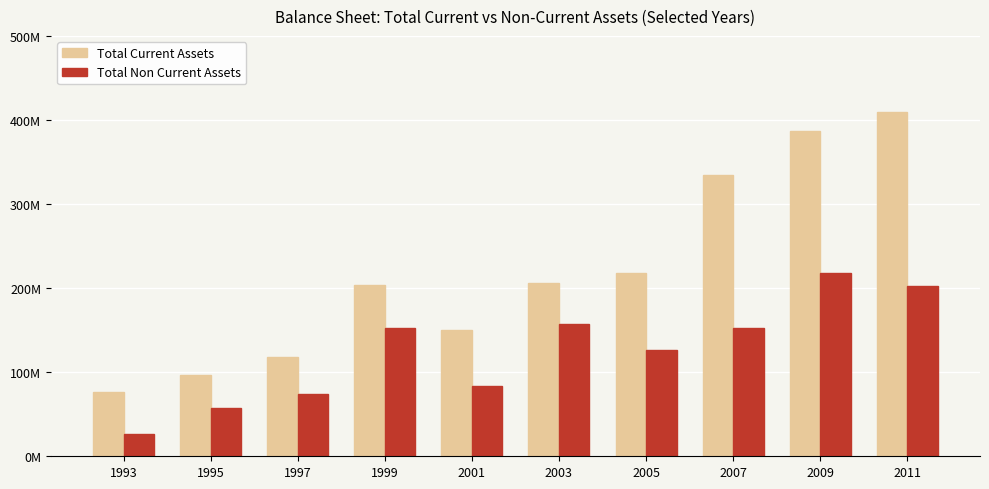

Are the bars grouped side by side (vs. stacked)?

Yes